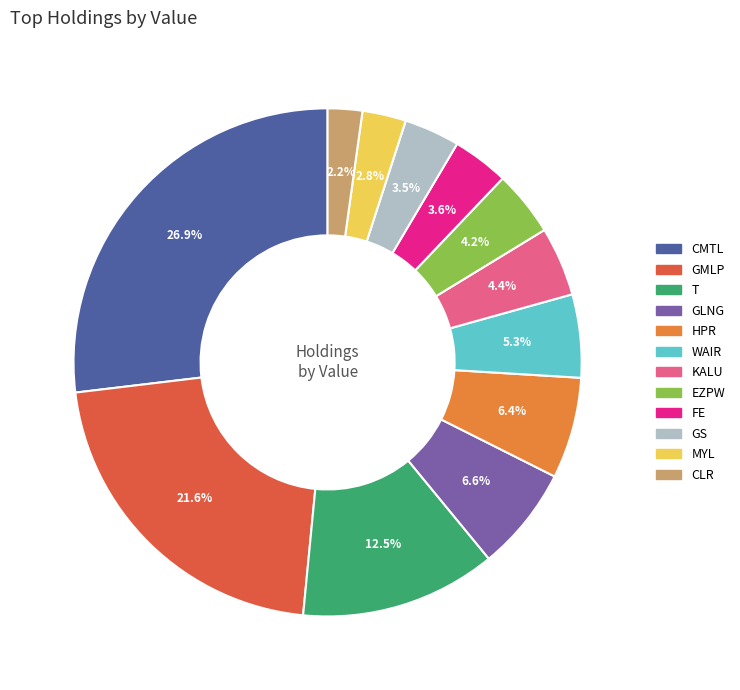

To the nearest percent, what is the difference between the CMTL and FE slice percentages?

23%